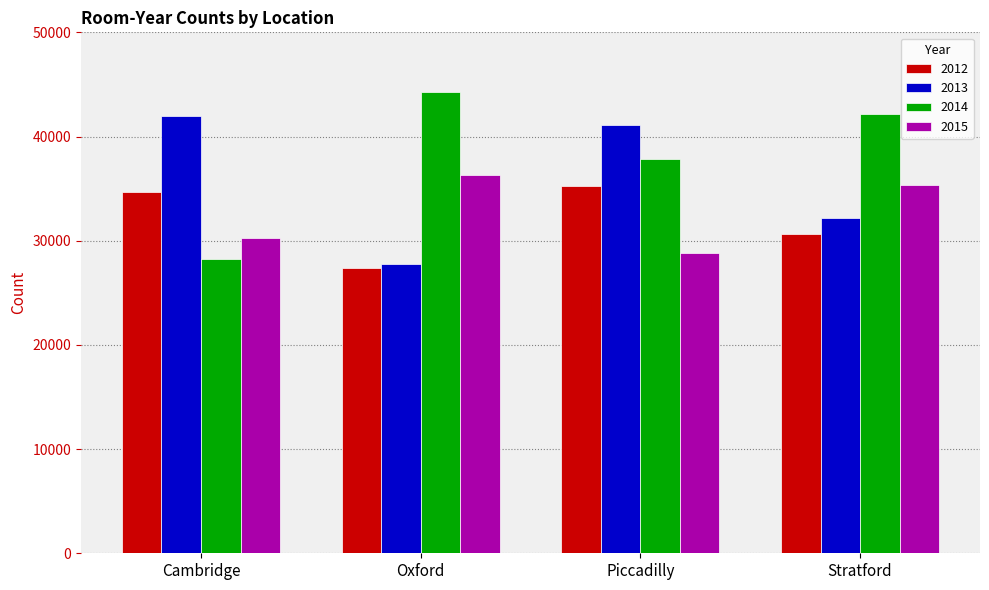

Read the 2015 value at Cambridge.

30244